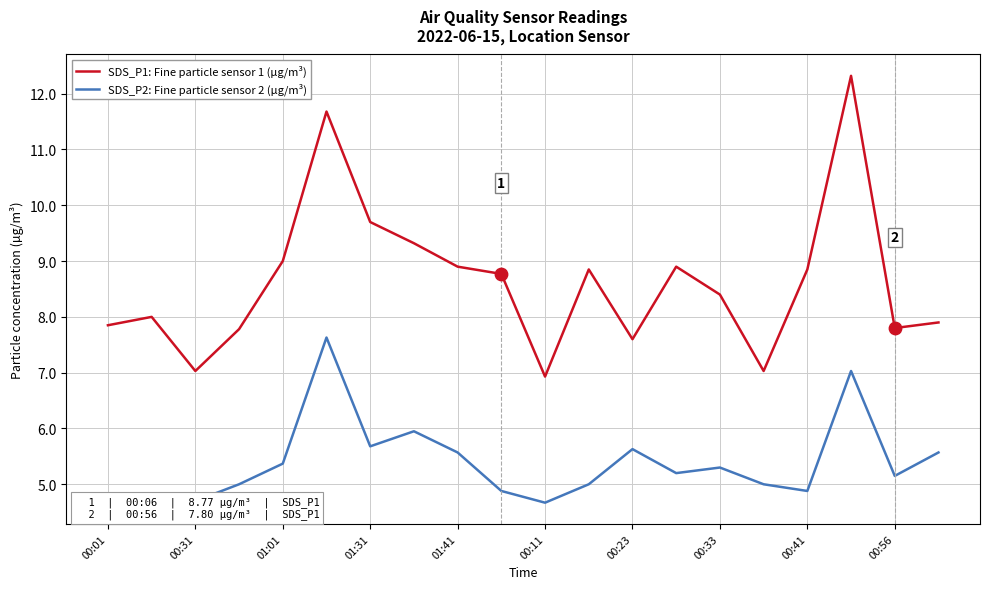

List the series in order of their overall mean, lowest first.

SDS_P2: Fine particle sensor 2 (µg/m³), SDS_P1: Fine particle sensor 1 (µg/m³)